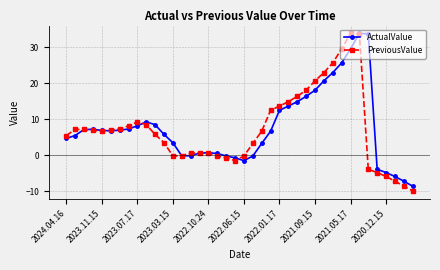

How many lines are shown in the chart?

2